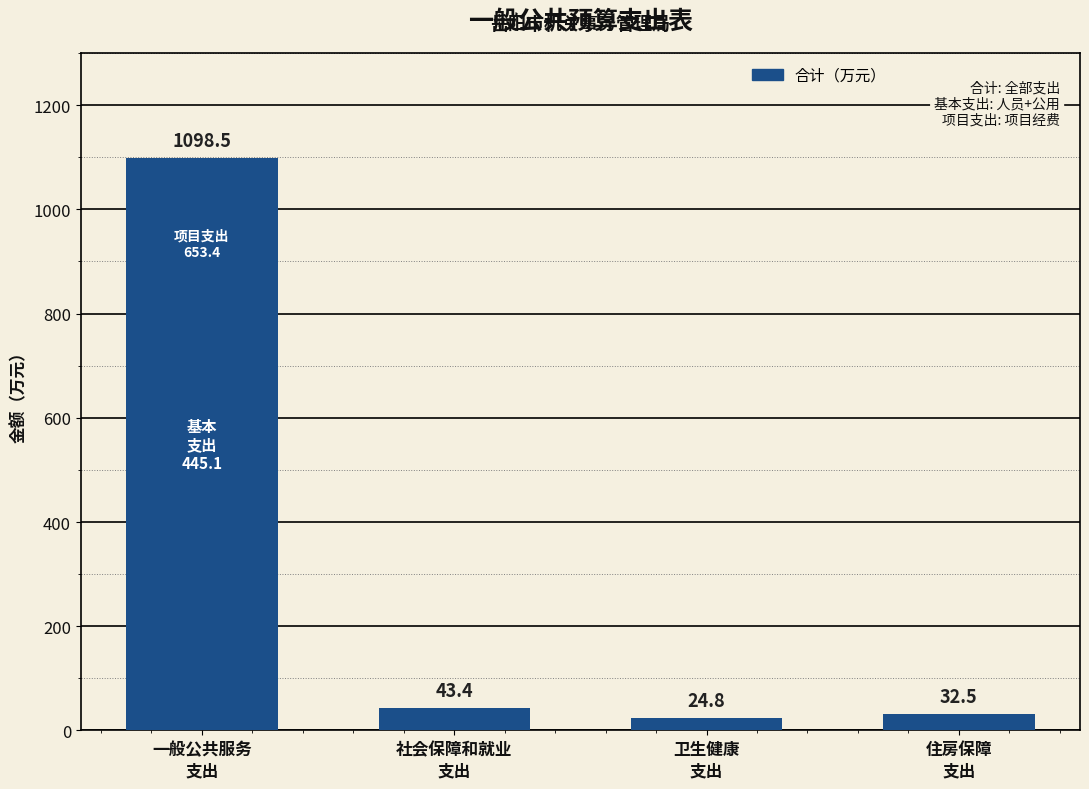

List the labels in order of value, smallest first.

卫生健康
支出, 住房保障
支出, 社会保障和就业
支出, 一般公共服务
支出